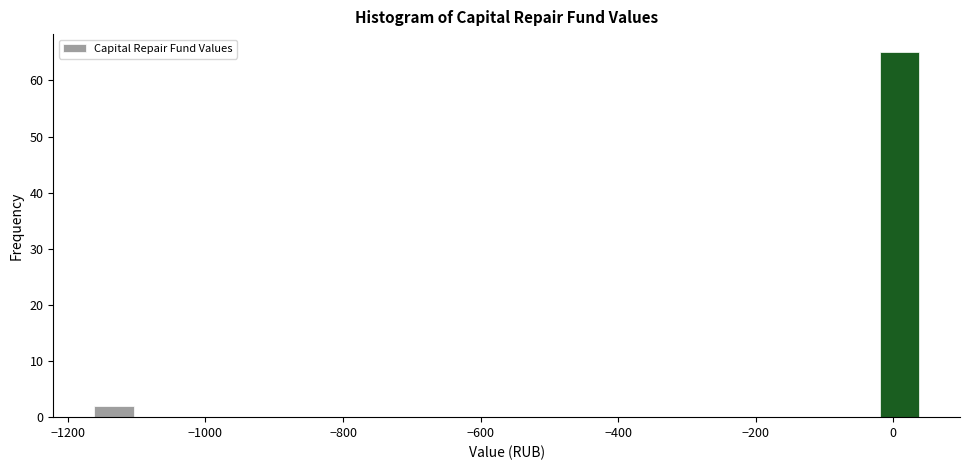

Read against the x-axis, roughly where is the centre of the tallest bar?

0